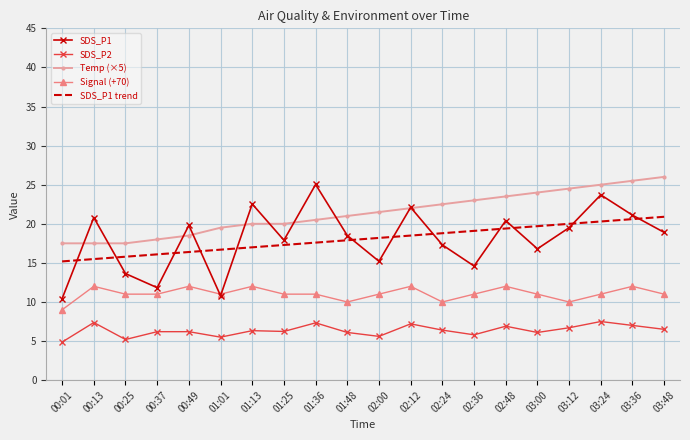

What position from the right is 01:01?

15